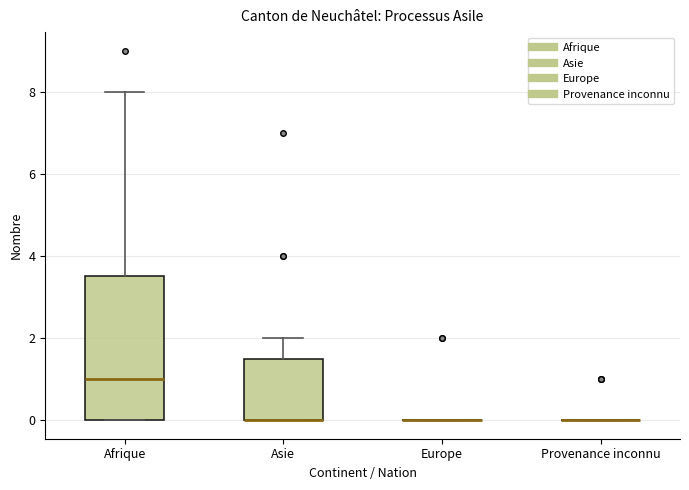

Reading left to right, read every box against the y-axis: the position of its median line, the range the box covers, and the ends of its whiskers. The values are not printed on the chart, so give them approximately, as read against the axis.

Afrique: median 1.0, box 0.0 to 3.6, whiskers 0.0 to 8.0
Asie: median 0.0 (drawn on the box's lower edge), box 0.0 to 1.6, whiskers 0.0 to 2.0
Europe: box collapsed to a line at 0.0, whiskers 0.0 to 0.0
Provenance inconnu: box collapsed to a line at 0.0, whiskers 0.0 to 0.0